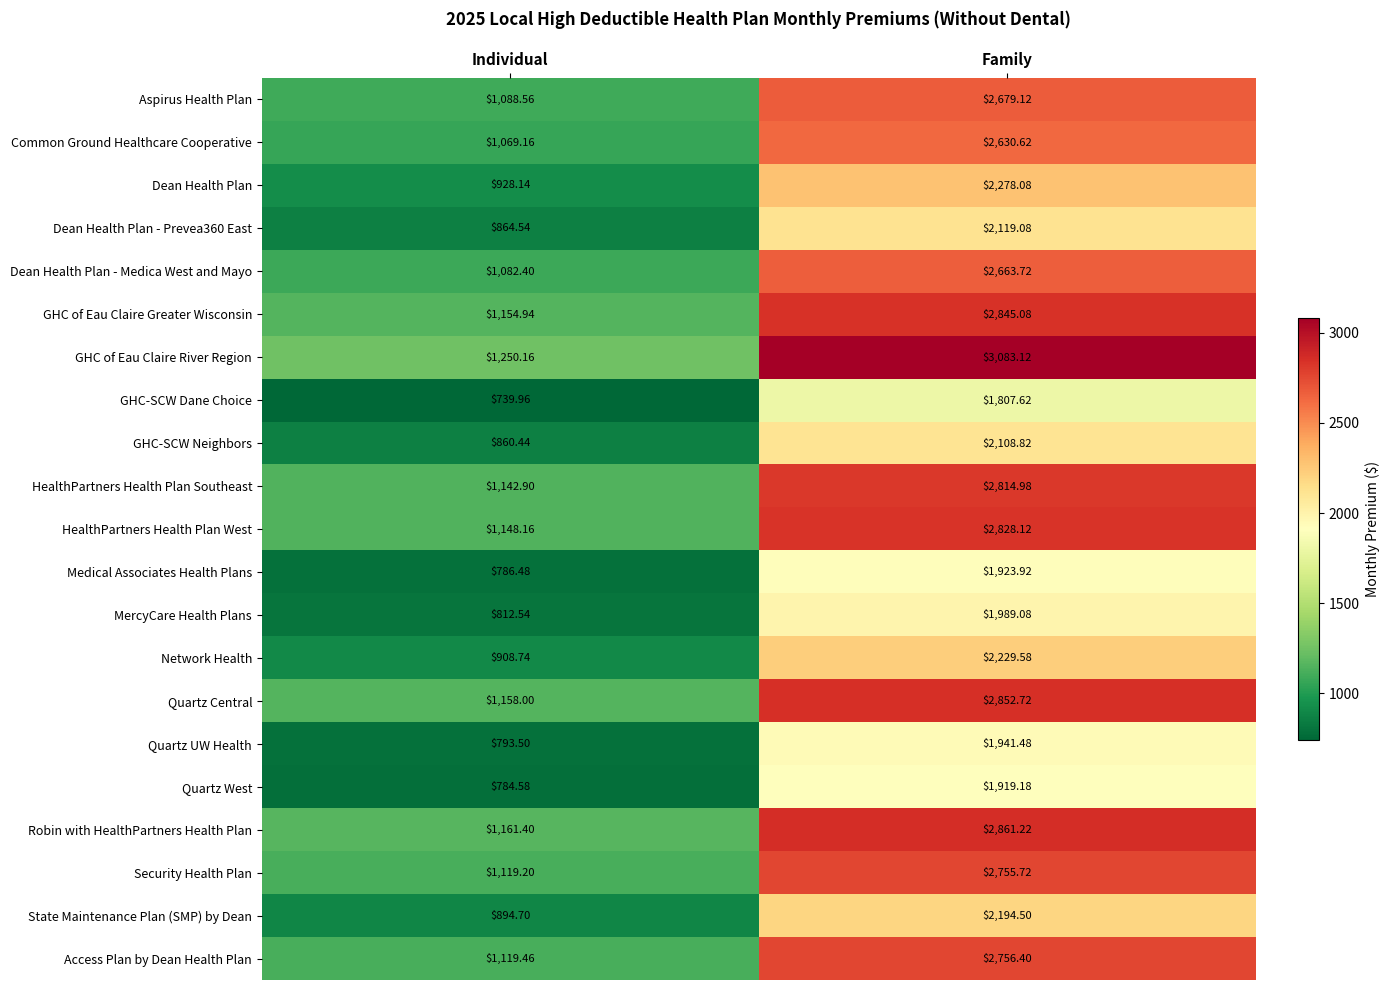

Rank the categories by GHC of Eau Claire River Region value from highest to lowest.

Family, Individual